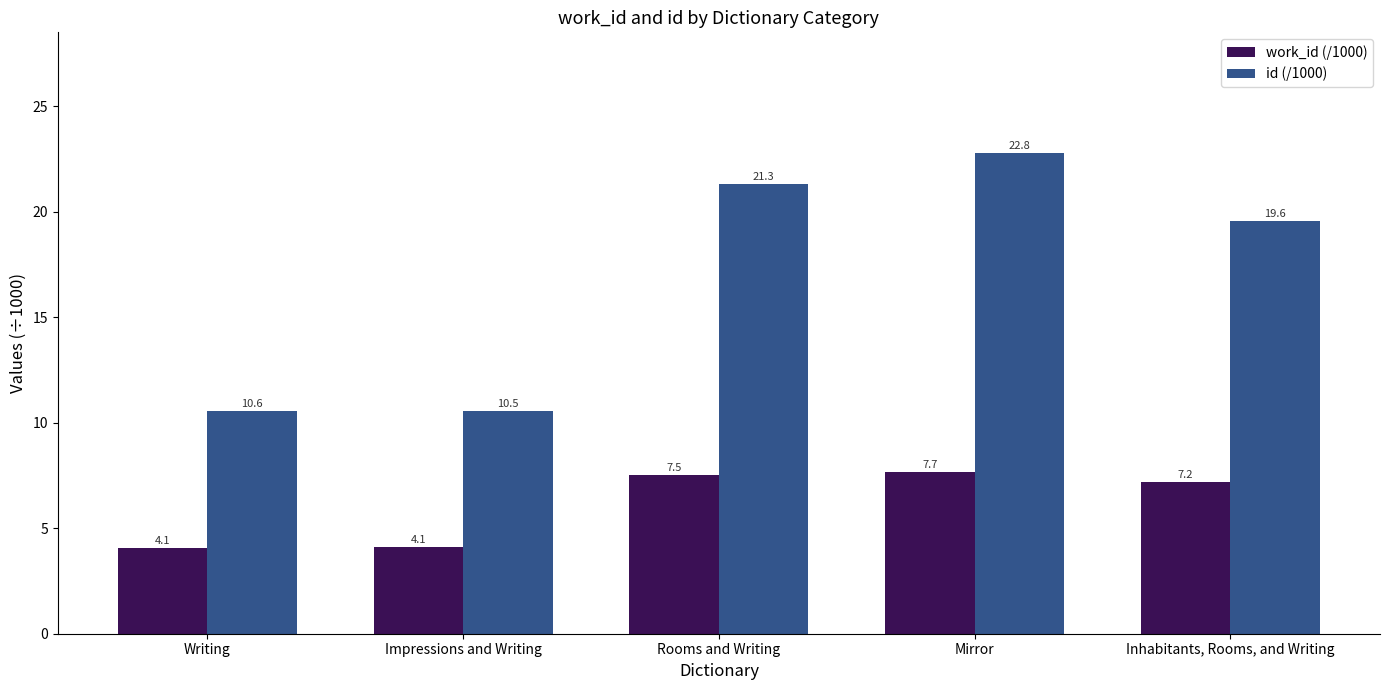

Reading left to right, list all the values displayed in this chart.

work_id (/1000): Writing=4.1	Impressions and Writing=4.1	Rooms and Writing=7.5	Mirror=7.7	Inhabitants, Rooms, and Writing=7.2
id (/1000): Writing=10.6	Impressions and Writing=10.5	Rooms and Writing=21.3	Mirror=22.8	Inhabitants, Rooms, and Writing=19.6